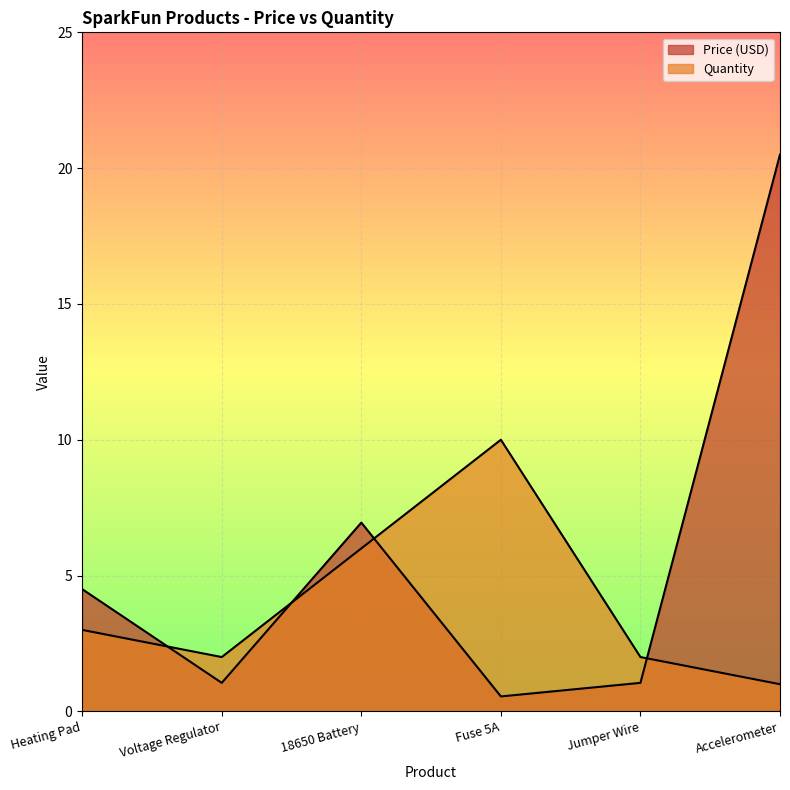

What is the difference between the second highest and second lowest values in the Price (USD) series?

5.9